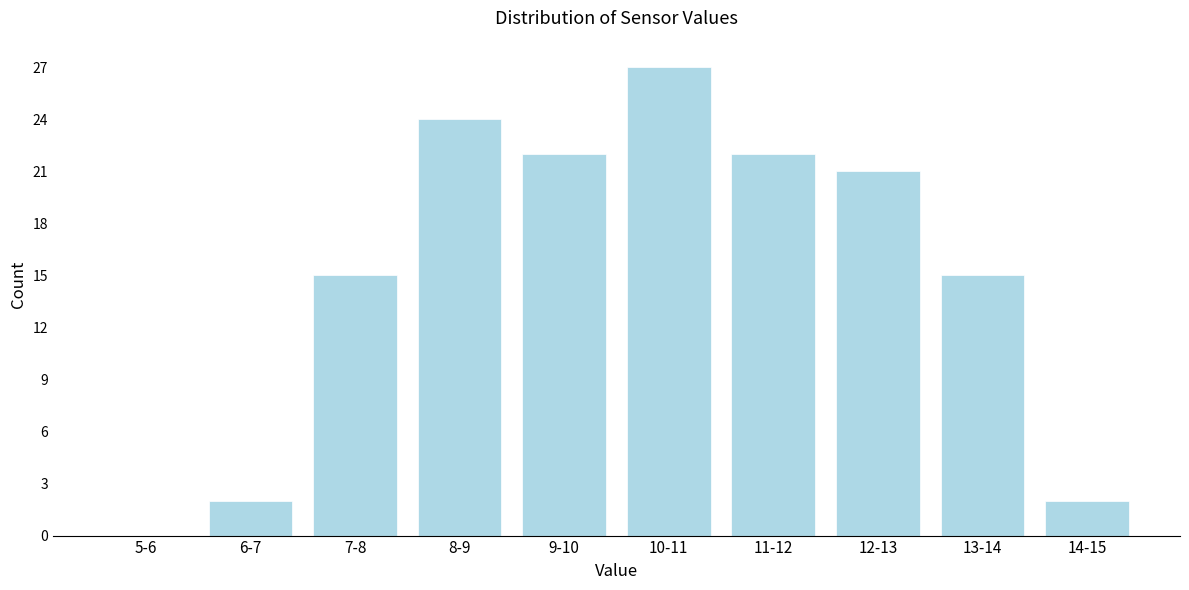

Reading left to right, what are all the values shown in this chart?

5-6=0	6-7=2	7-8=15	8-9=24	9-10=22	10-11=27	11-12=22	12-13=21	13-14=15	14-15=2